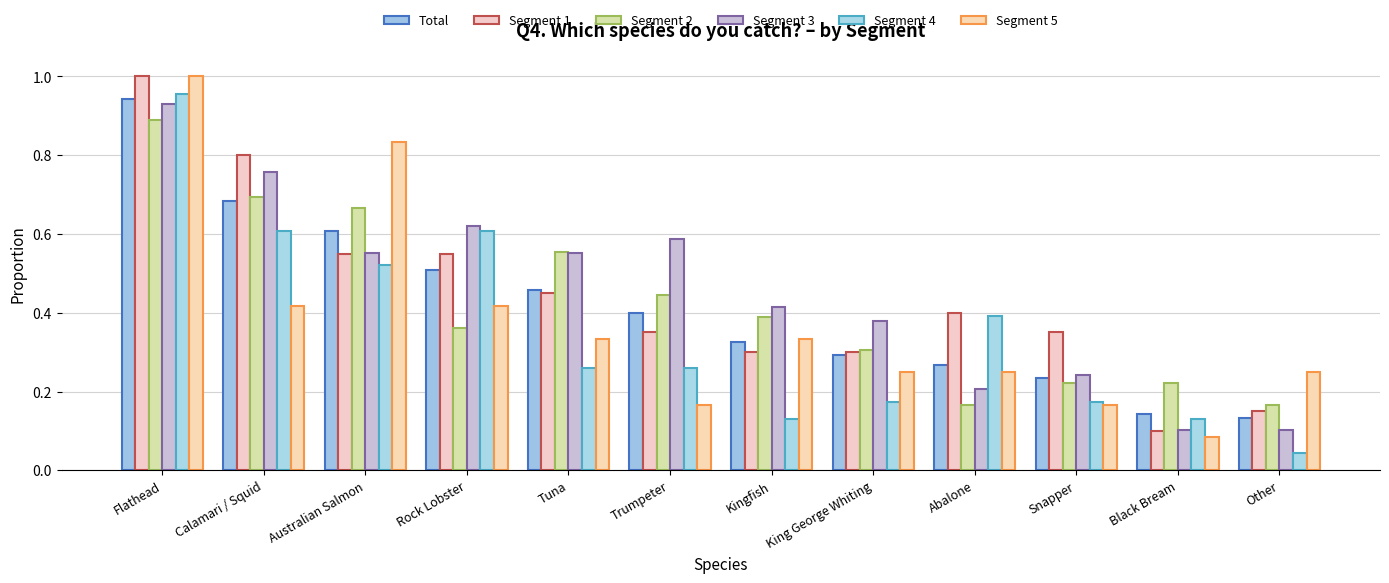

What is the difference between the Segment 3 values at Calamari / Squid and Black Bream?

0.7